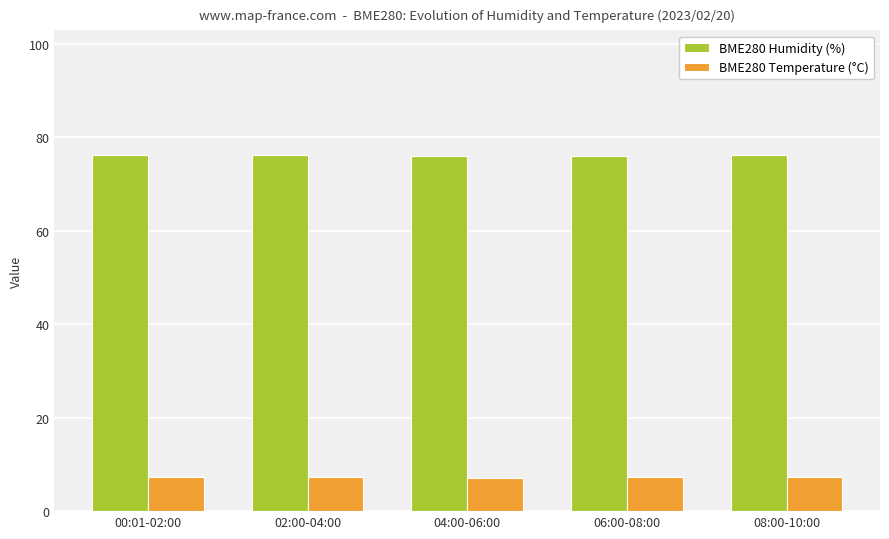

What is the total value across all series at 04:00-06:00?

83.2